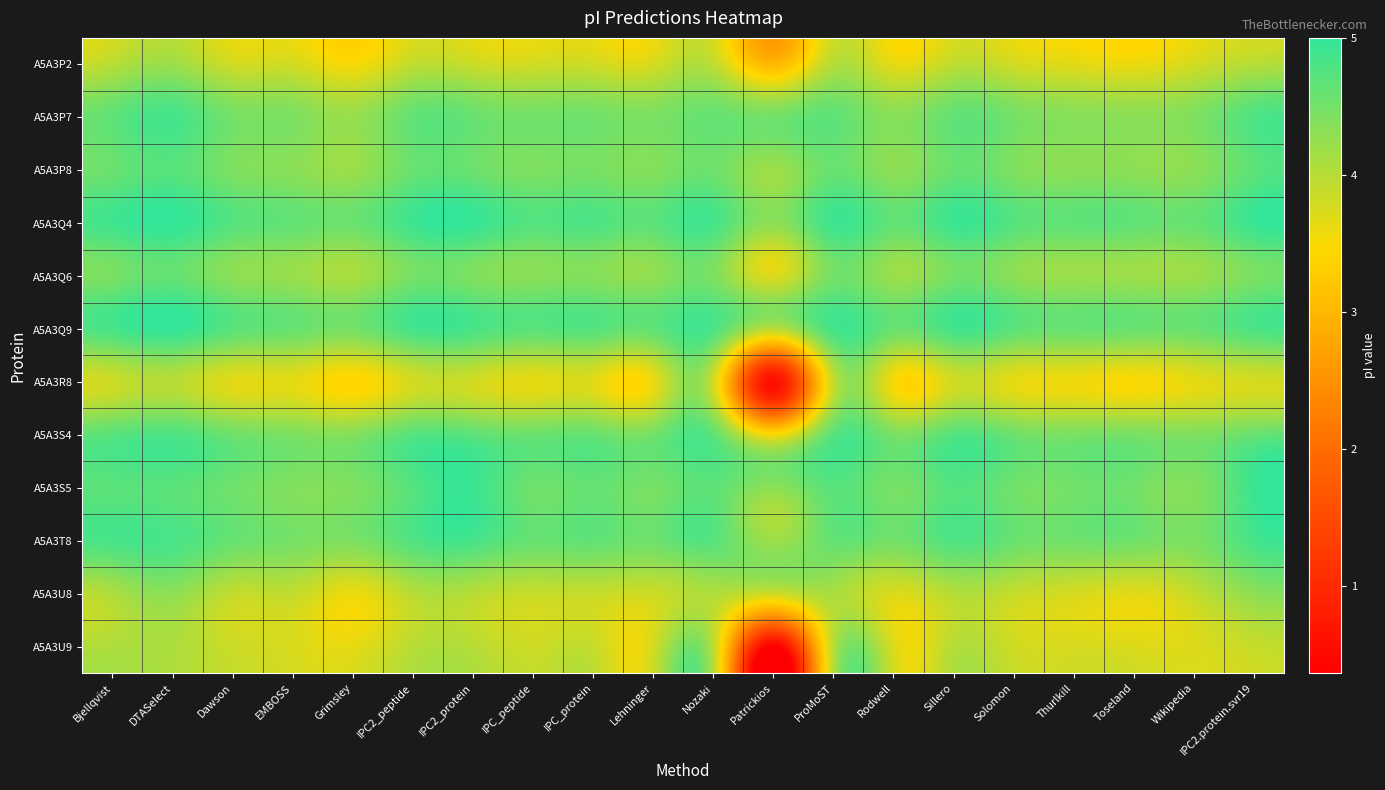

Which series has the widest spread of values?

A5A3U9